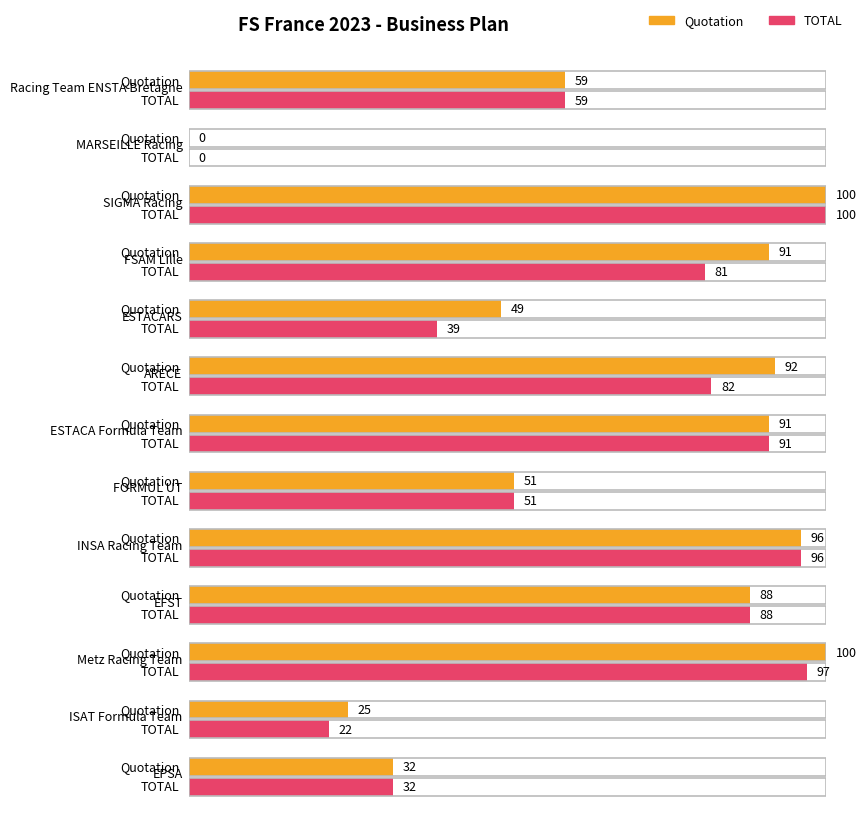

What is the sum of all TOTAL values?

838